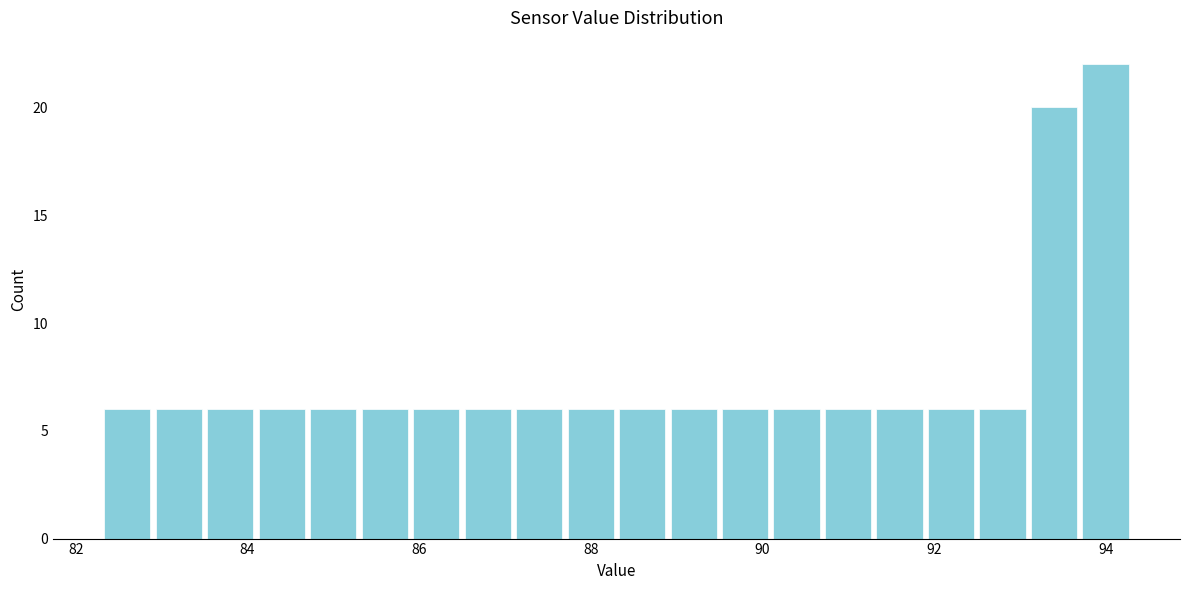

Around what value on the x-axis is the tallest bar? Give the approximate position of its centre, as read against the axis.

94.0